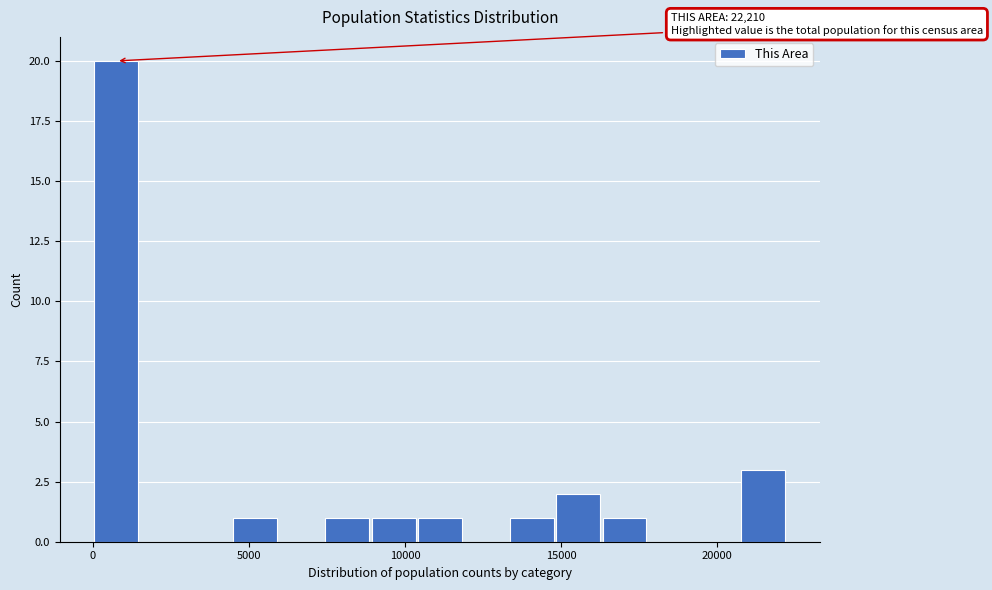

Read against the x-axis, roughly where is the centre of the tallest bar?

1000